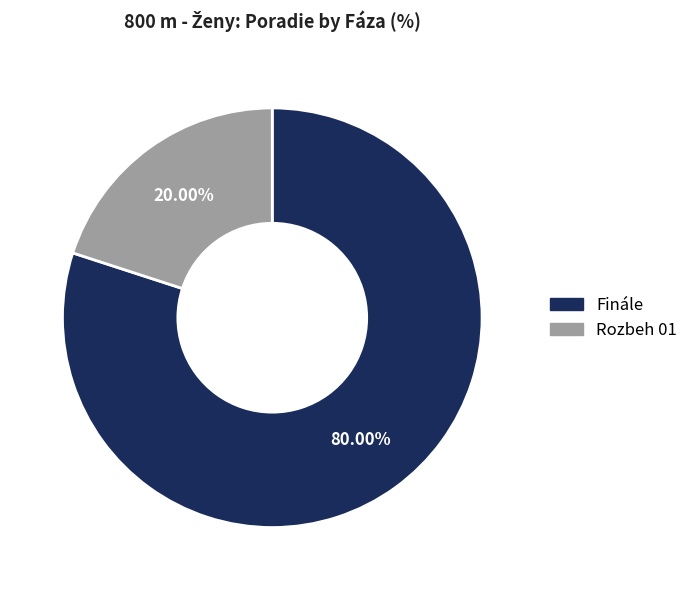

To the nearest percent, what is the combined percentage of Finále and Rozbeh 01?

100%